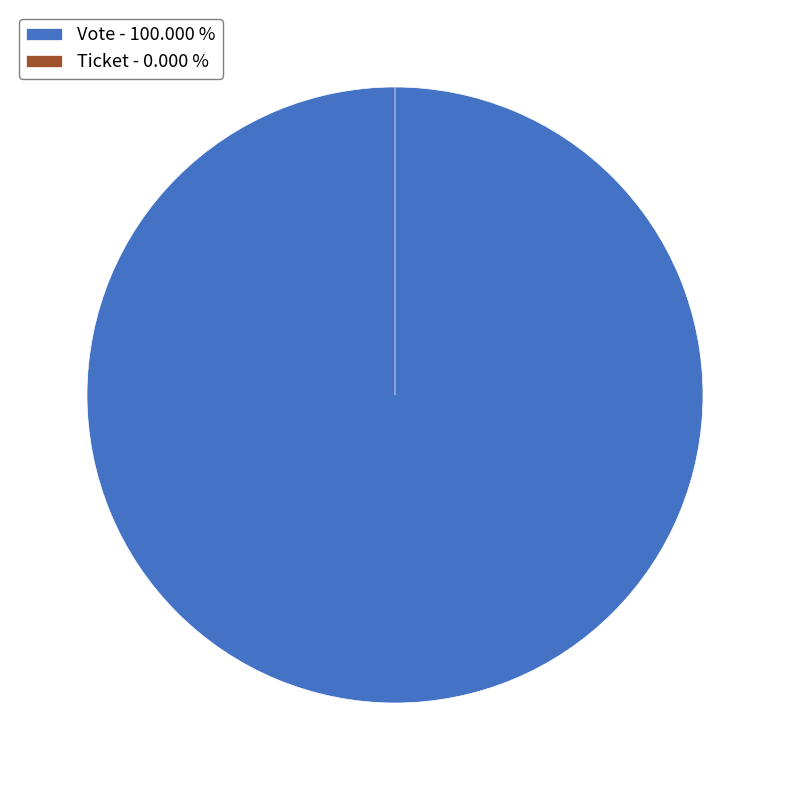

Which has a higher value, Vote or Ticket?

Vote